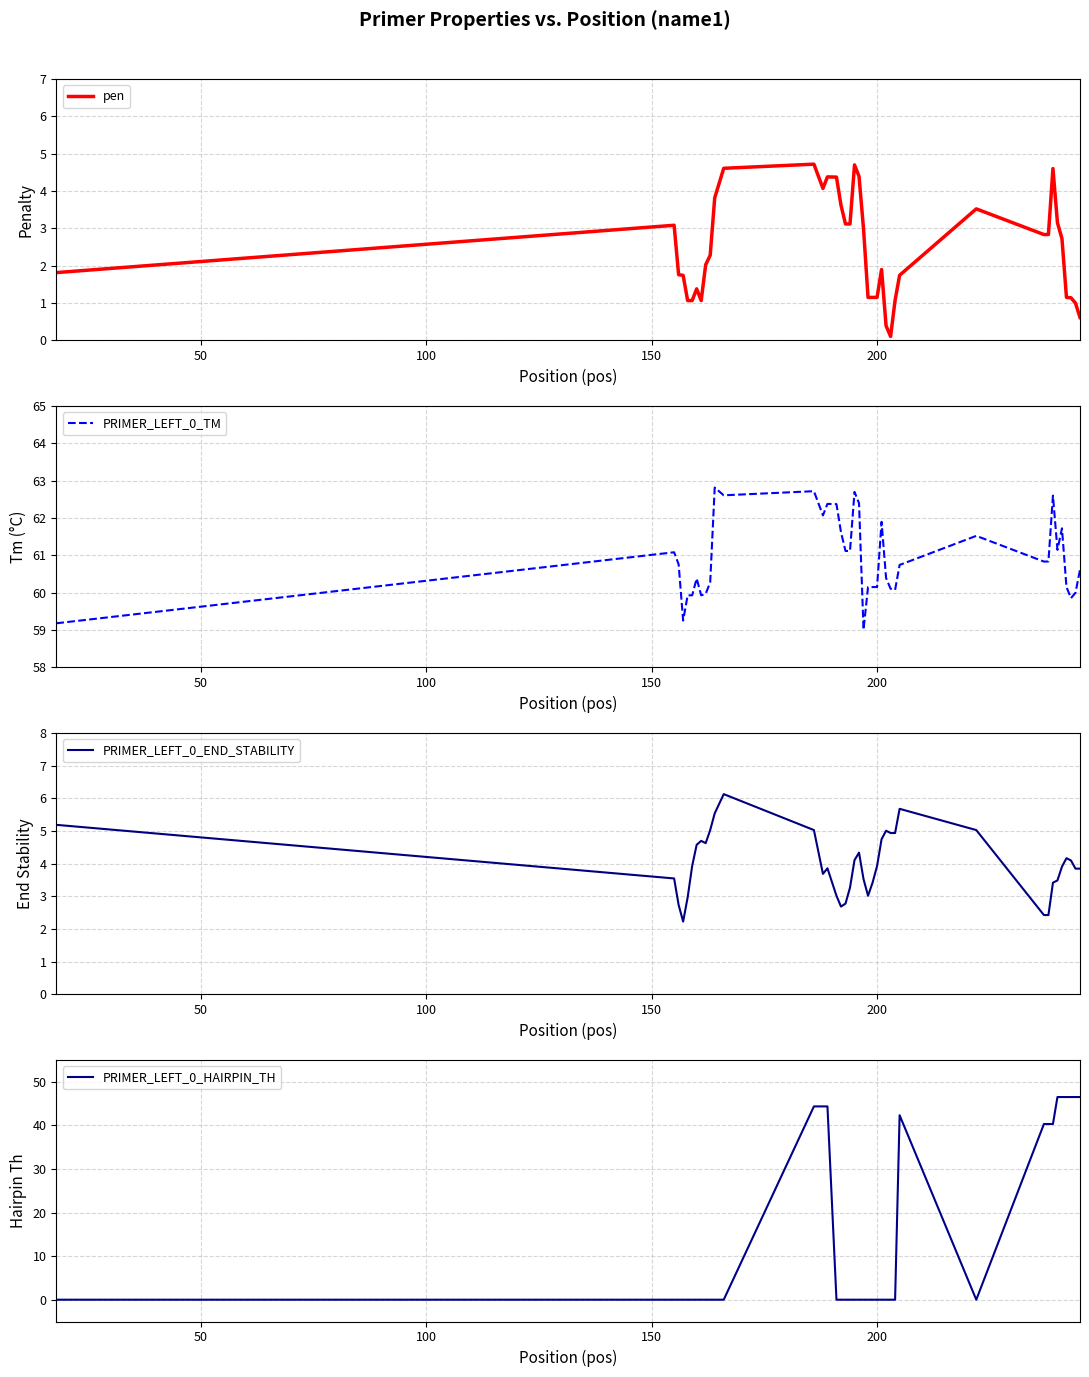

Which series has the largest range (max minus min)?

PRIMER_LEFT_0_HAIRPIN_TH